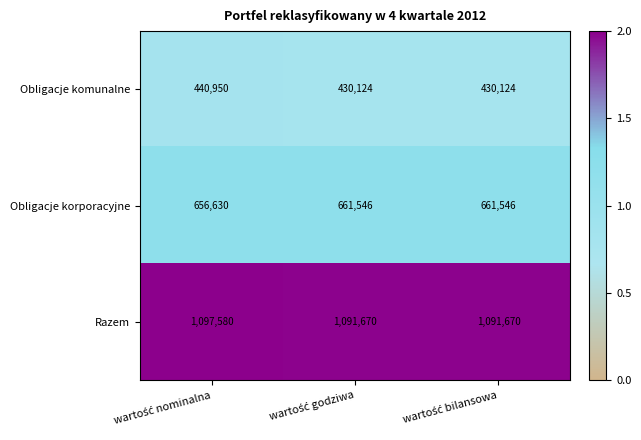

List the series in order of their overall mean, lowest first.

Obligacje komunalne, Obligacje korporacyjne, Razem